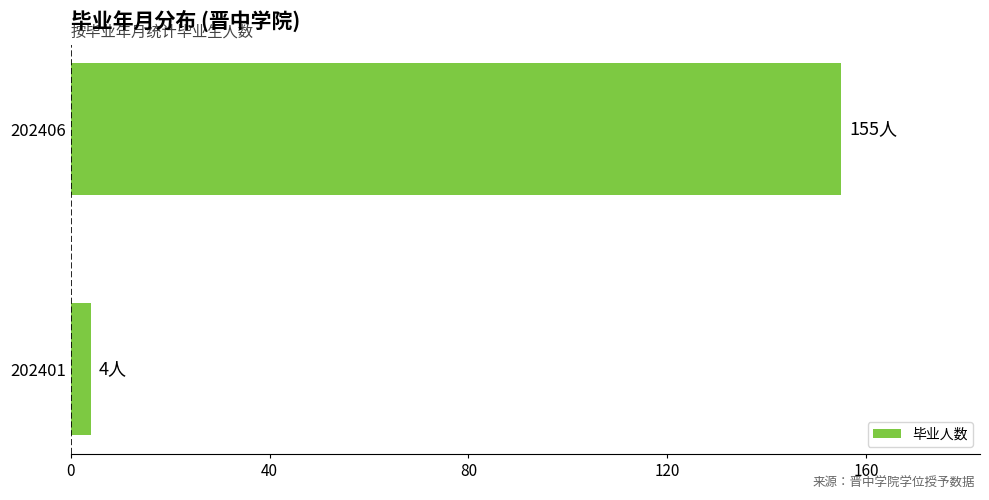

Rank the categories by value from lowest to highest.

202401, 202406